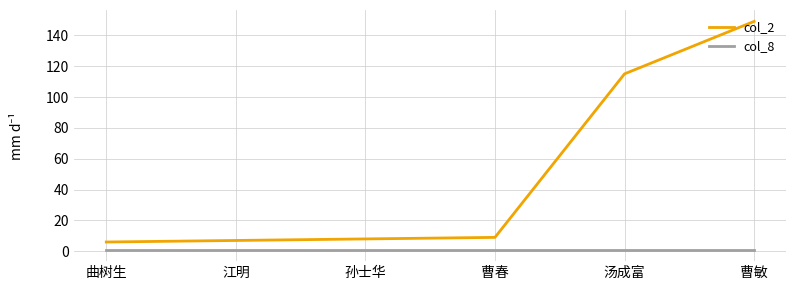

At which category is the sum across all series the highest?

曹敏